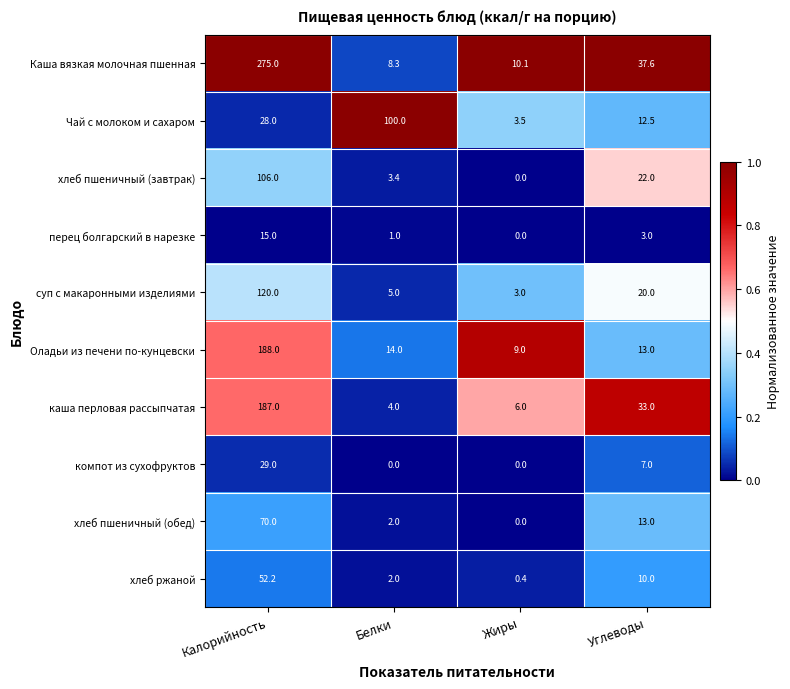

What is the difference between the maximum and minimum values in the Каша вязкая молочная пшенная series?

266.7